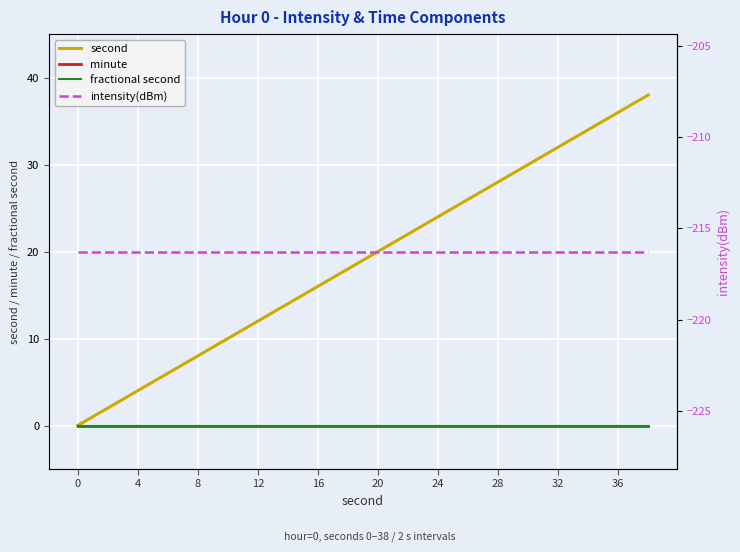

True or false: fractional second has a value of 0.0 at 36.

True